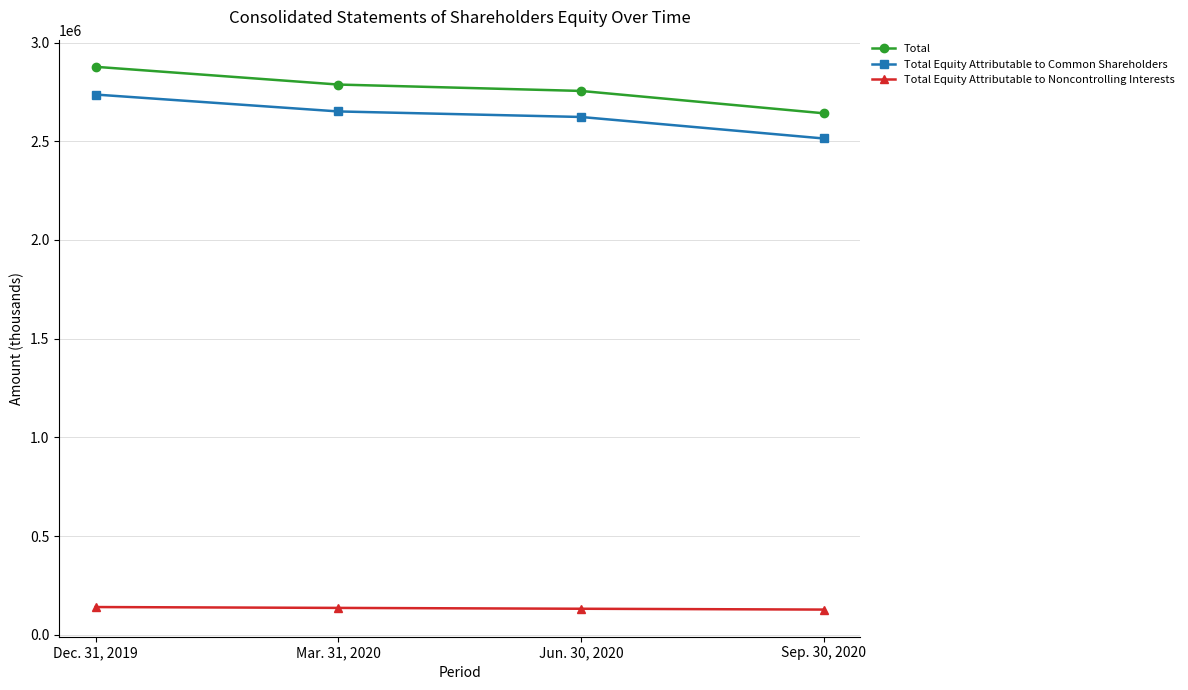

What is the lowest value of the Total Equity Attributable to Common Shareholders series?

2514044